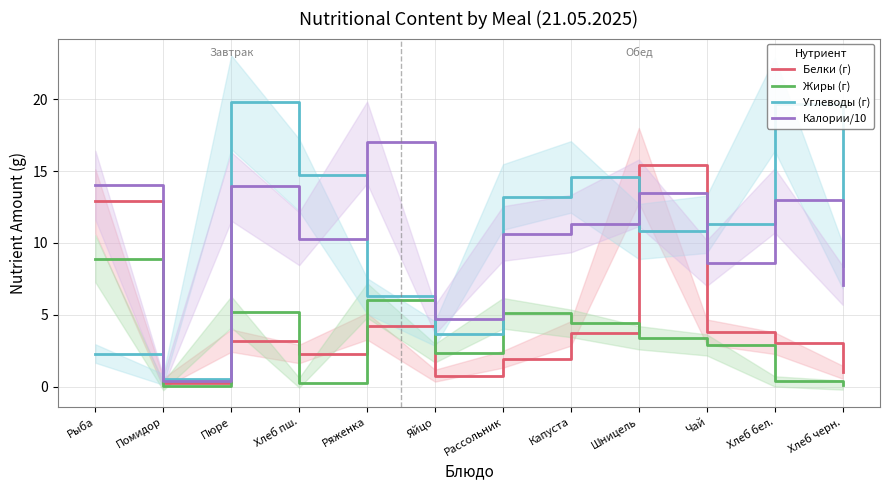

What is the difference between the second highest and second lowest values in the Калории/10 series?

9.3